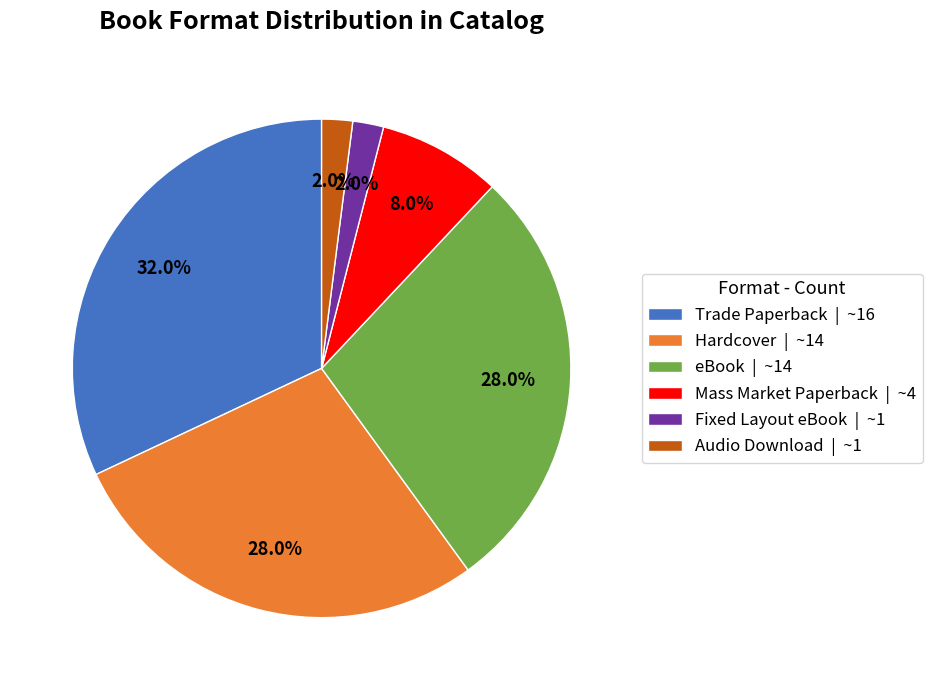

Count the number of slices in the pie.

6